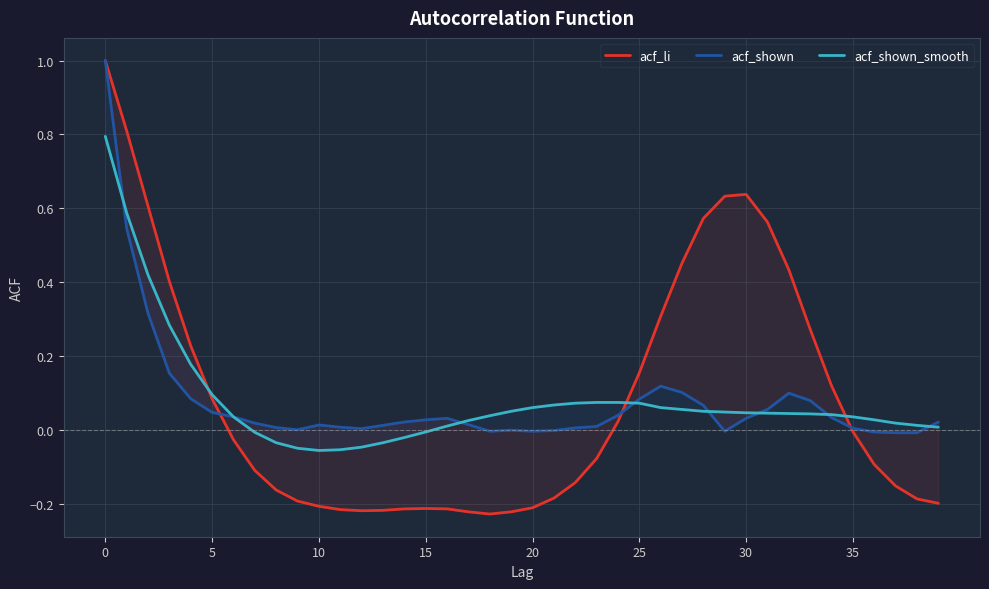

In acf_shown_smooth, how many points are lower than both neighbors (excluding endpoints)?

1